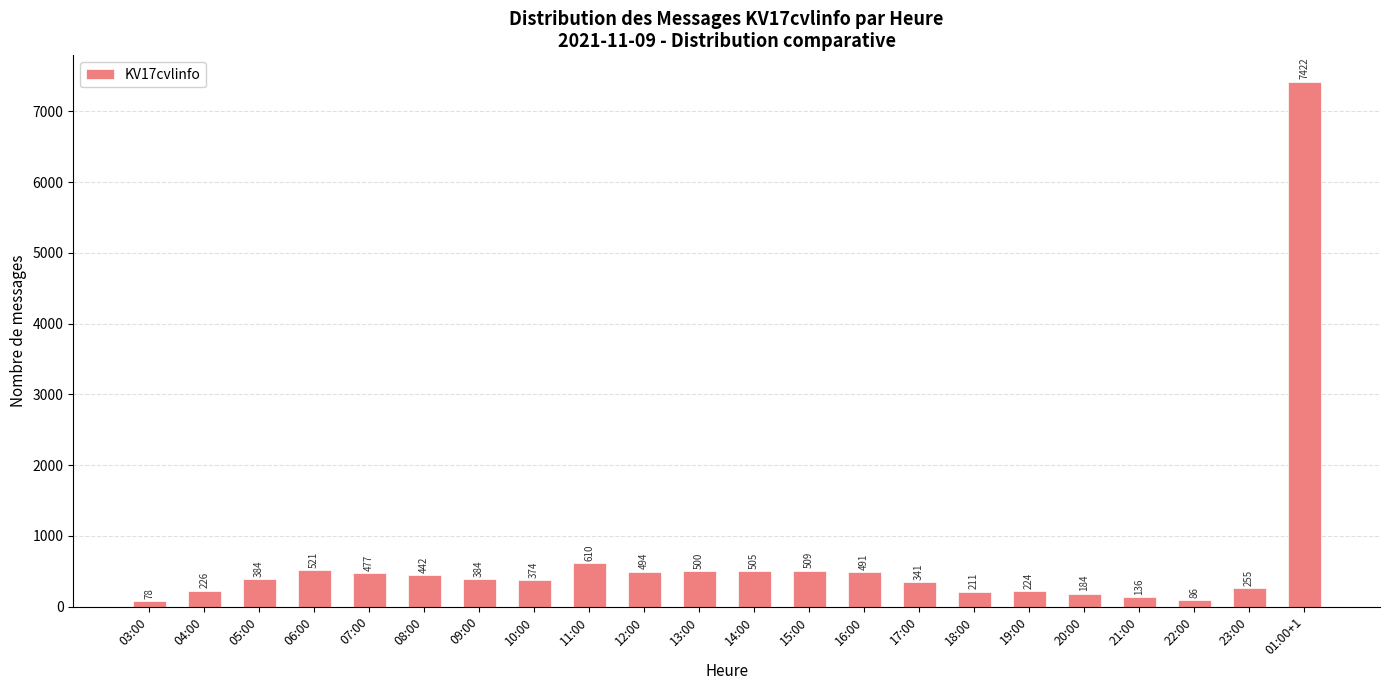

What is the value of the 15th bar from the left?

341